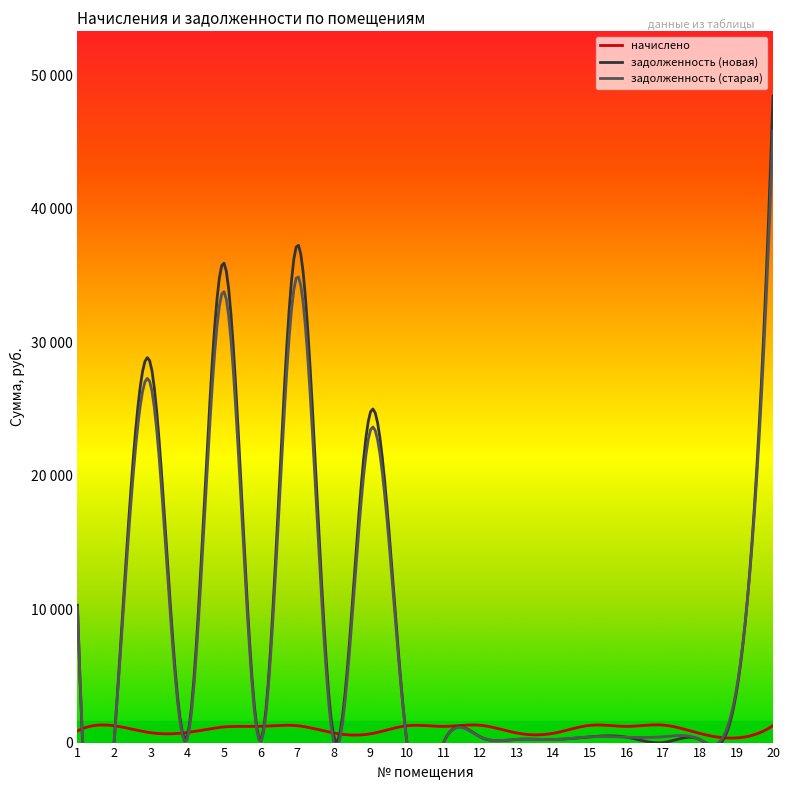

How many values in задолженность (новая) are above zero?

16